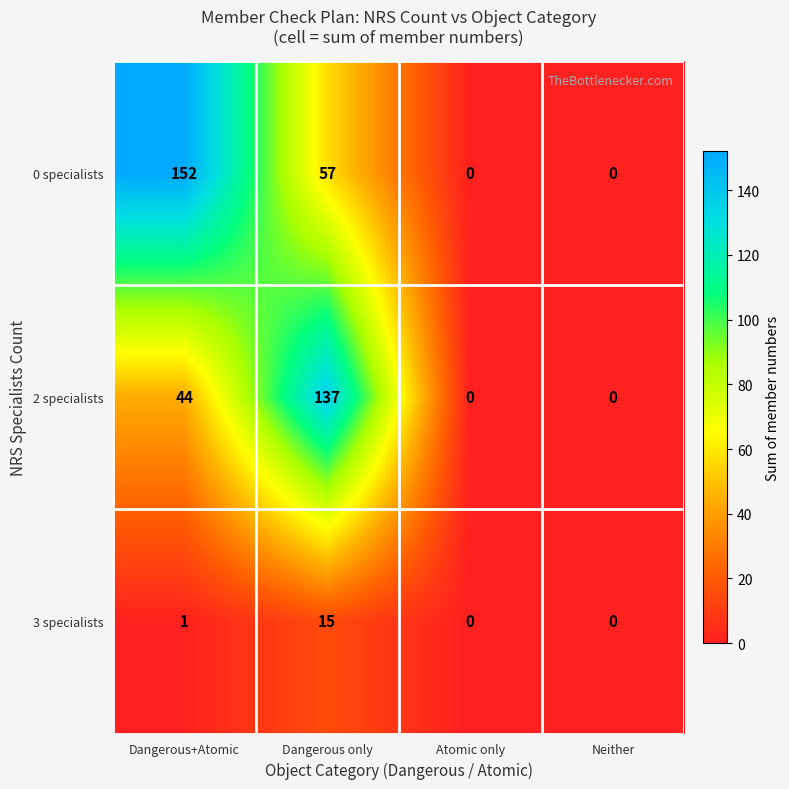

Reading left to right, list all the values displayed in this chart.

0 specialists: 152	57	0	0
2 specialists: 44	137	0	0
3 specialists: 1	15	0	0